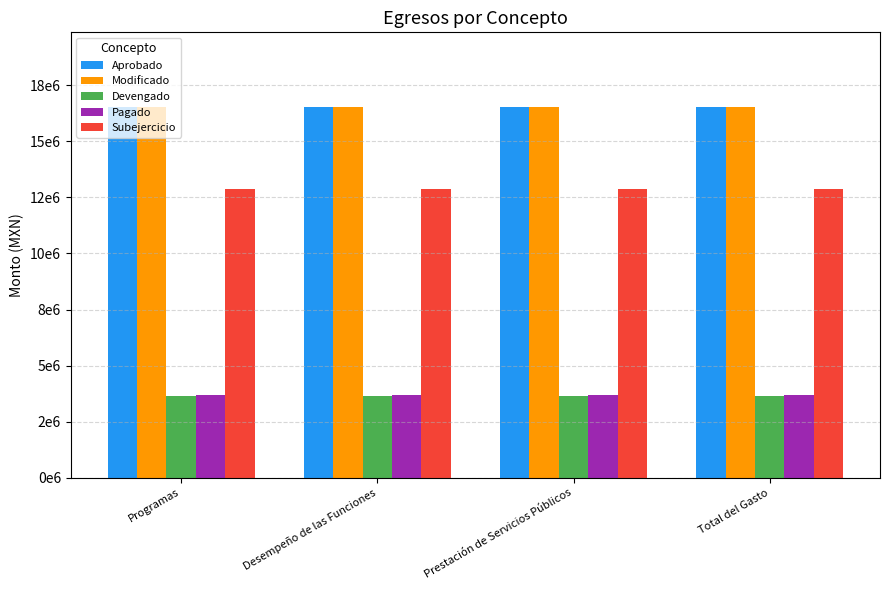

Are the bars horizontal?

No